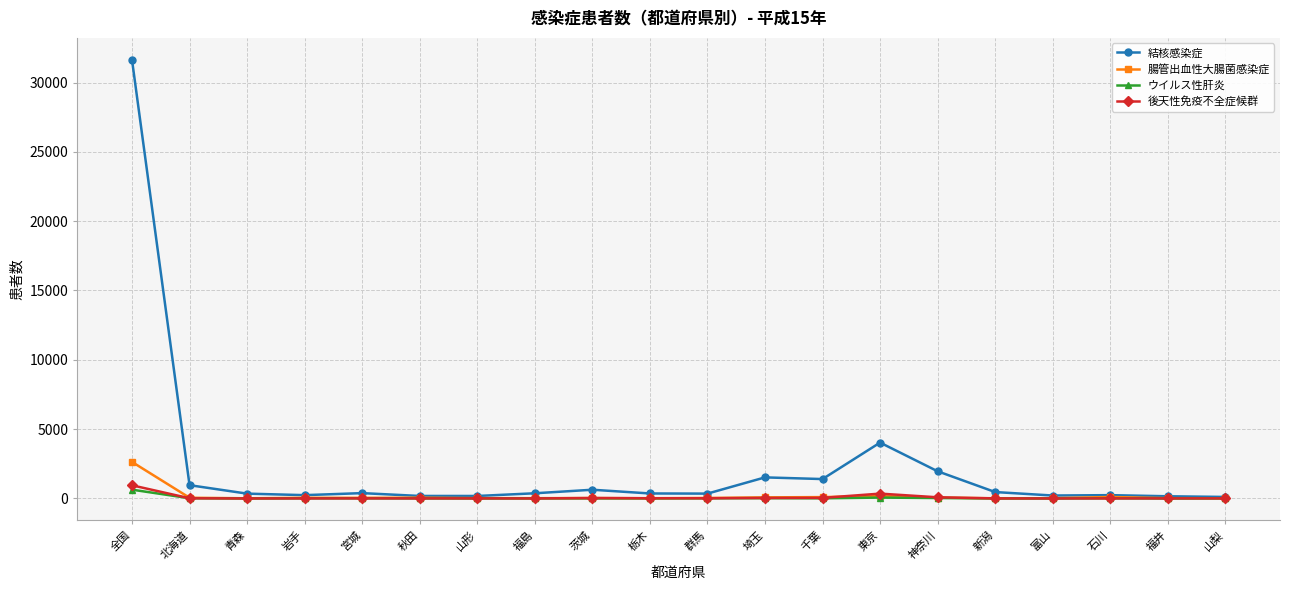

The 結核感染症 series shows 31638 at 全国. True or false?

True